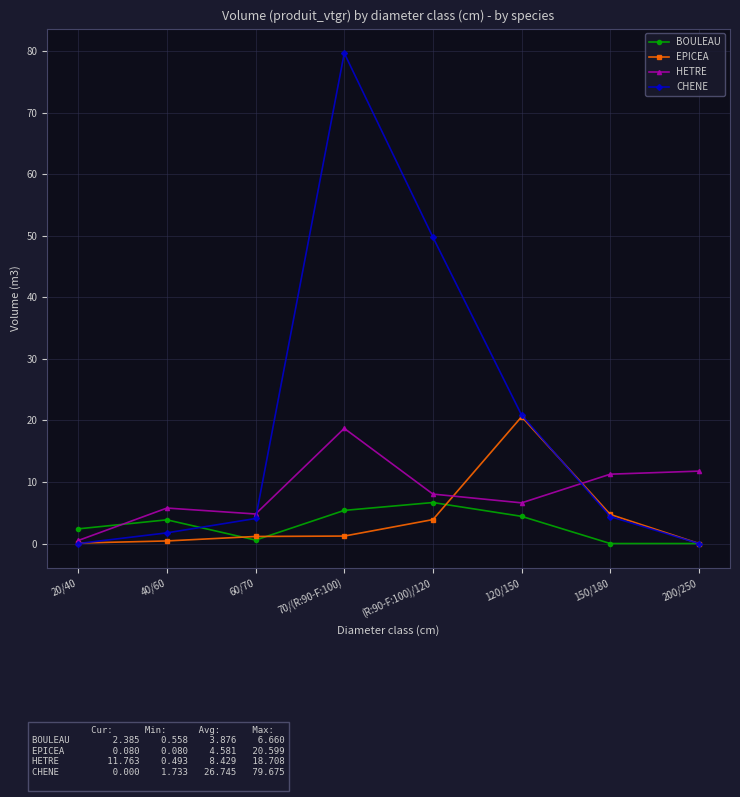

Between 40/60 and 70/(R:90-F:100), which series saw the biggest shift?

CHENE